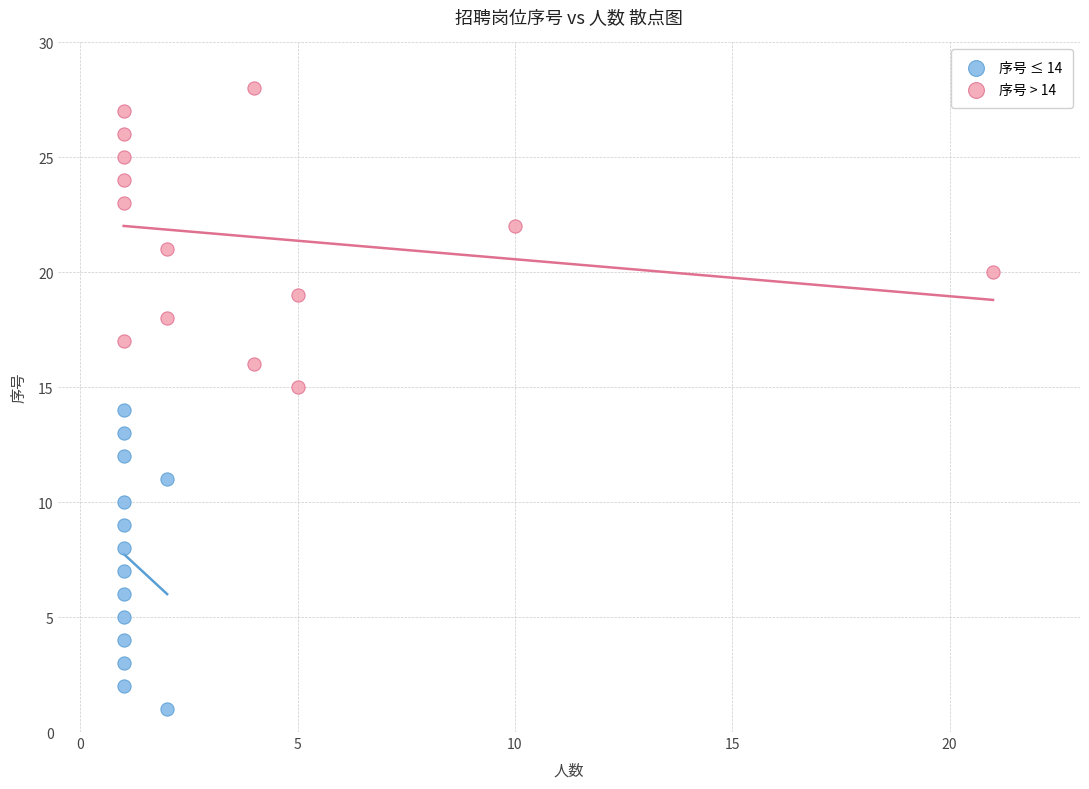

Which series contains the highest Y value?

序号 > 14